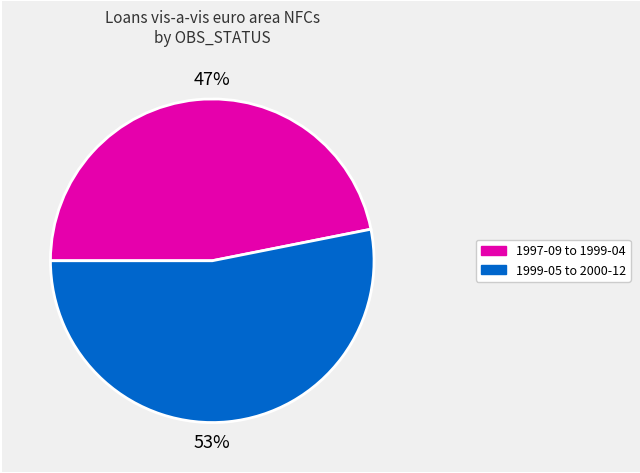

To the nearest percent, what is the average slice percentage?

50%